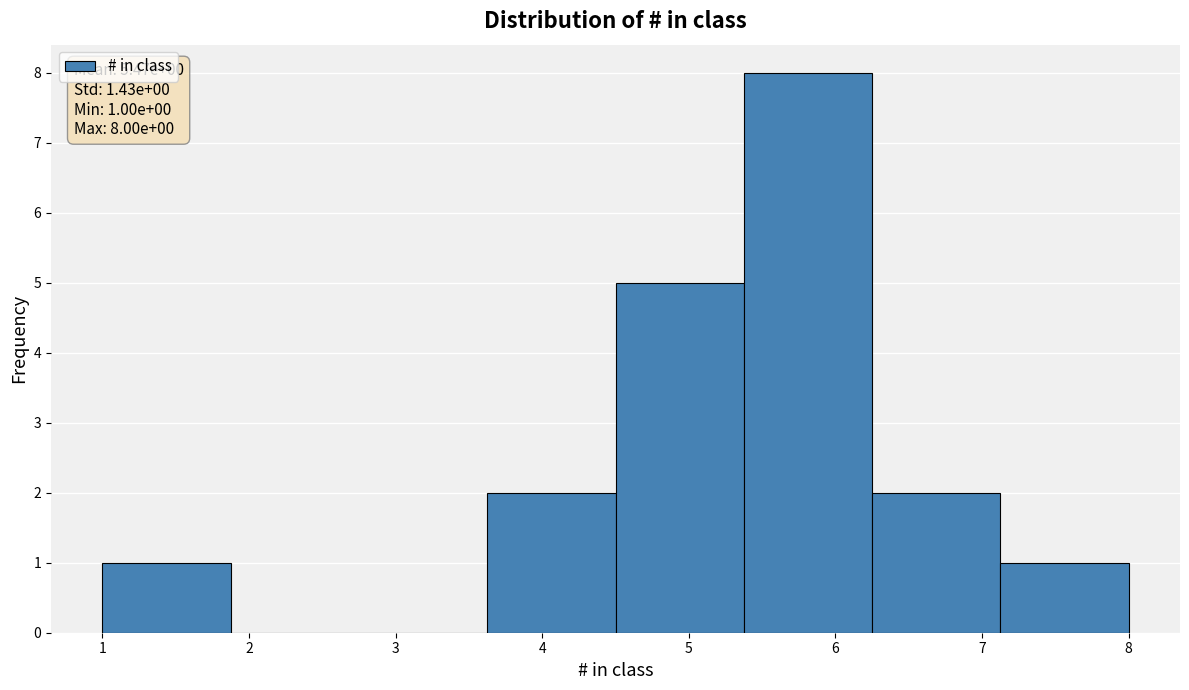

Over which range of the x-axis is the bar tallest?

5.4 to 6.3